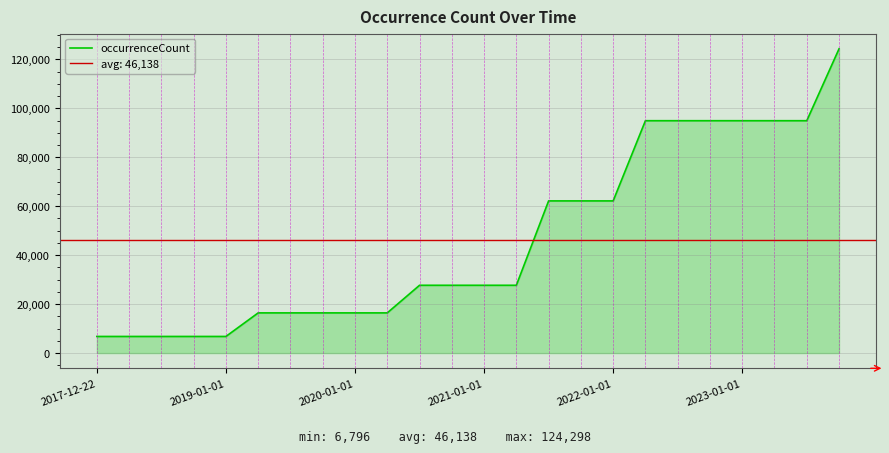

What is the label of the 24th point from the right?

2017-12-22